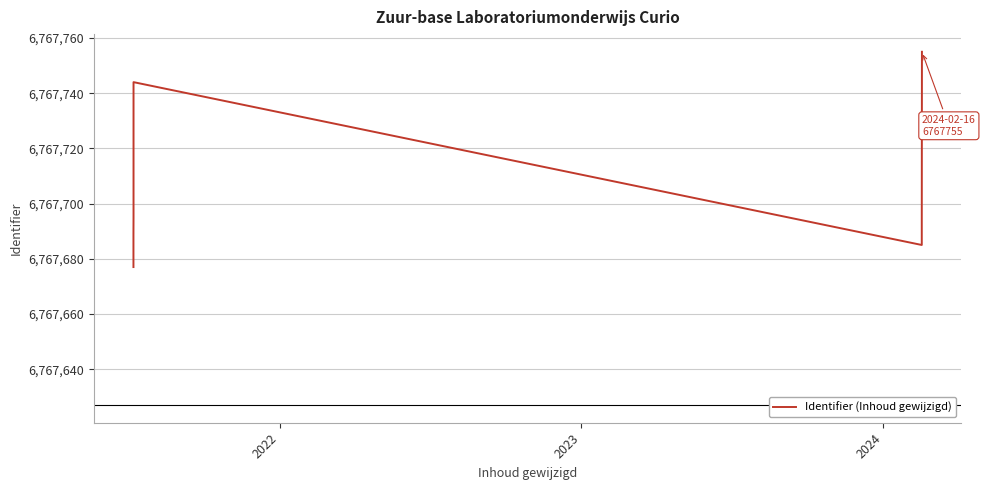

How many distinct data groups are displayed?

1